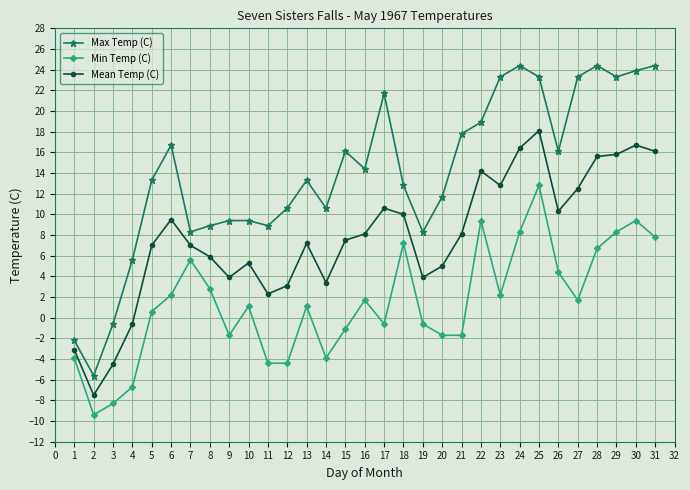

What is the maximum value shown in the chart?

24.4